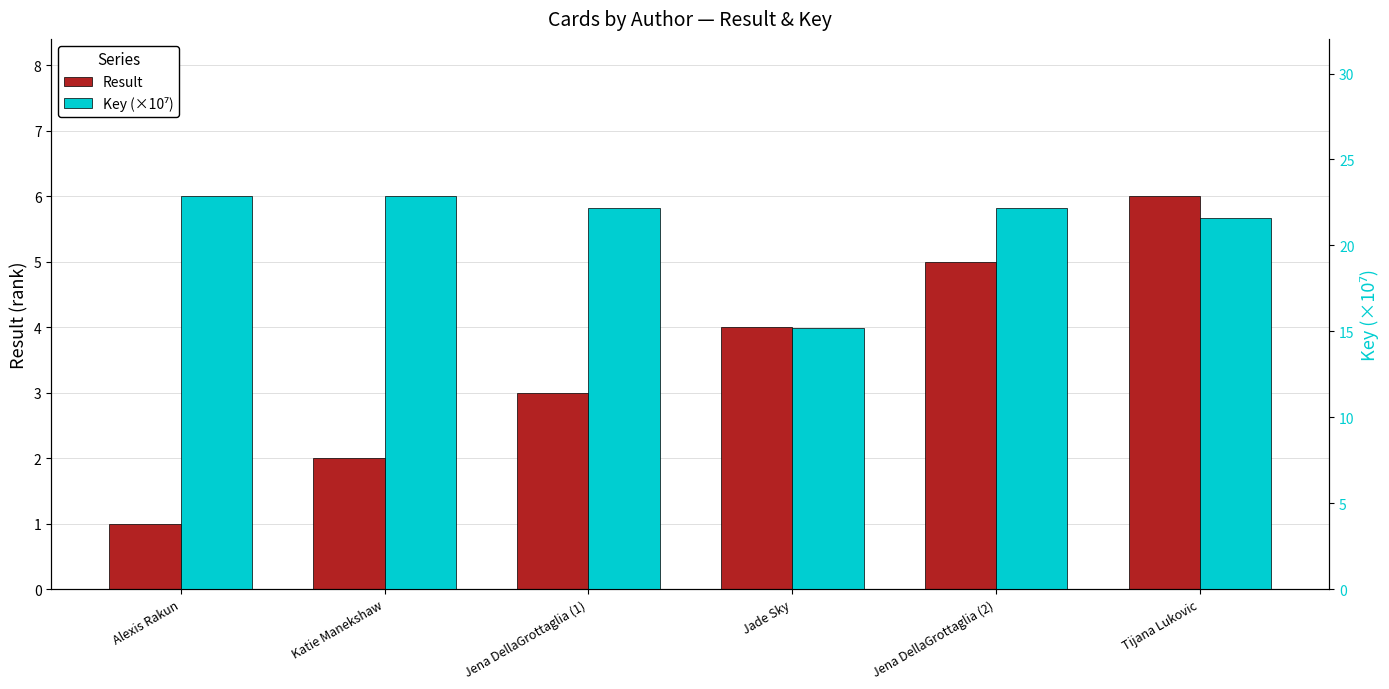

The Key (×10⁷) series shows 10.3 at Jade Sky. True or false?

False